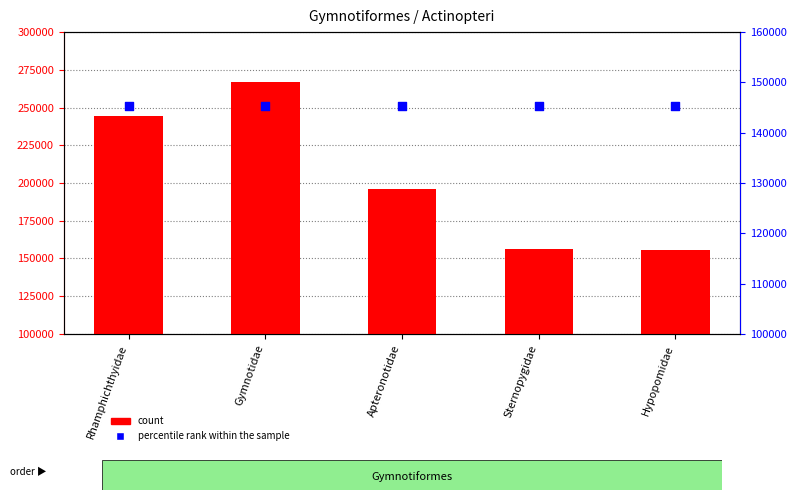

Which series has the largest Y range (max minus min)?

count